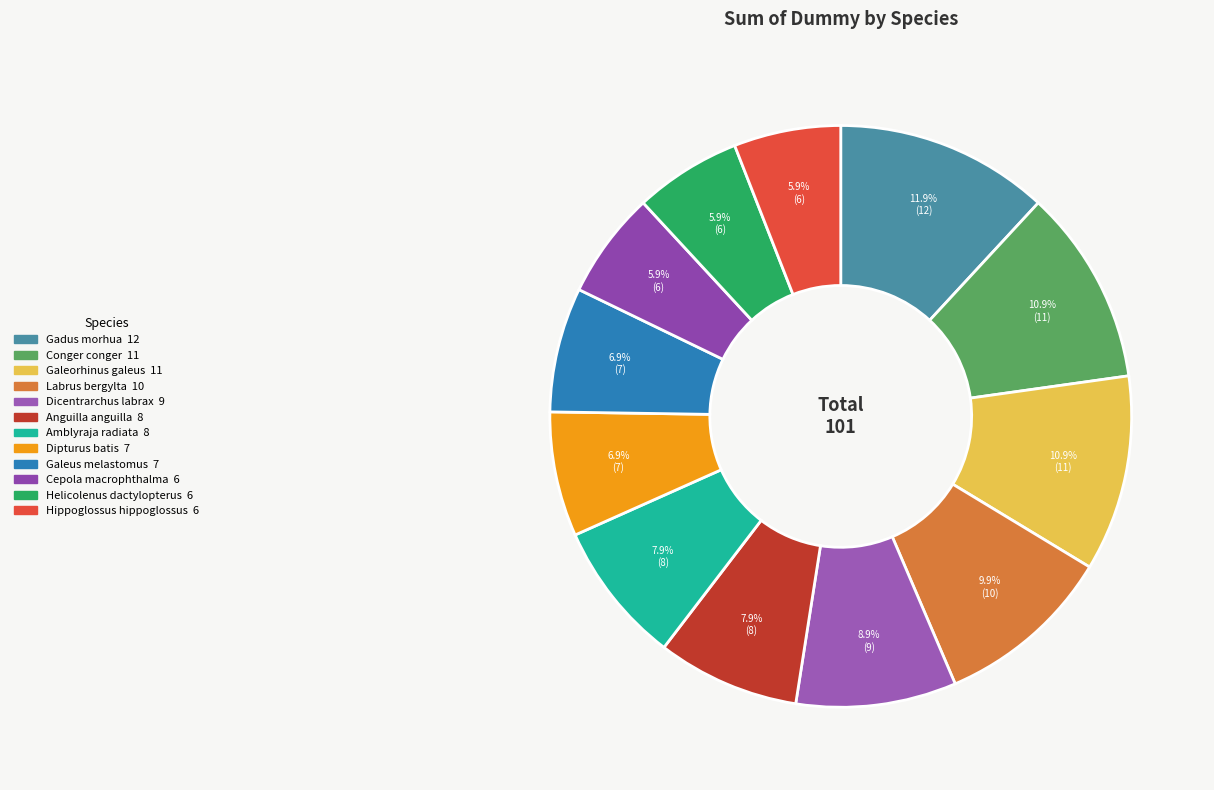

To the nearest percent, what is the difference between the largest and smallest slice percentages?

6%